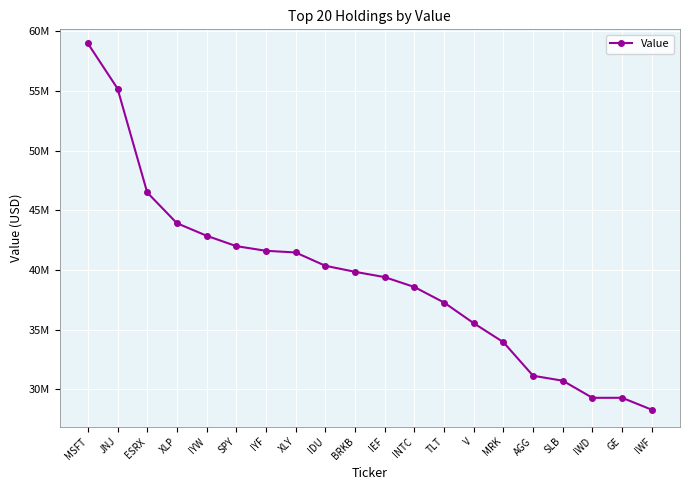

Reading right to left, what are all the values shown in this chart?

28290000	29292000	29289000	30724000	31140000	33953000	35546000	37278000	38580000	39408000	39853000	40360000	41474000	41616000	42006000	42878000	43928000	46502000	55215000	59000000